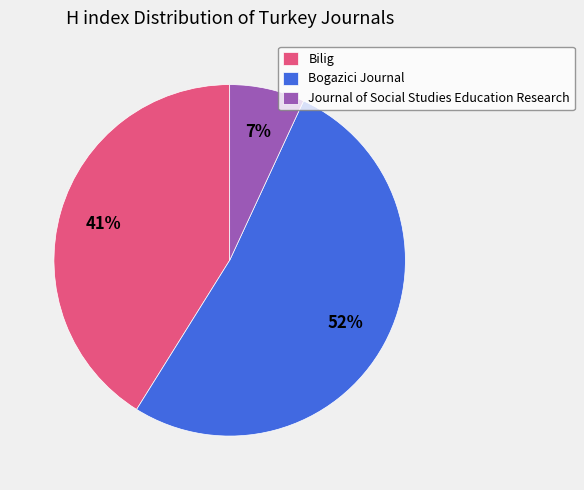

Which category has the smallest portion of the pie?

Journal of Social Studies Education Research